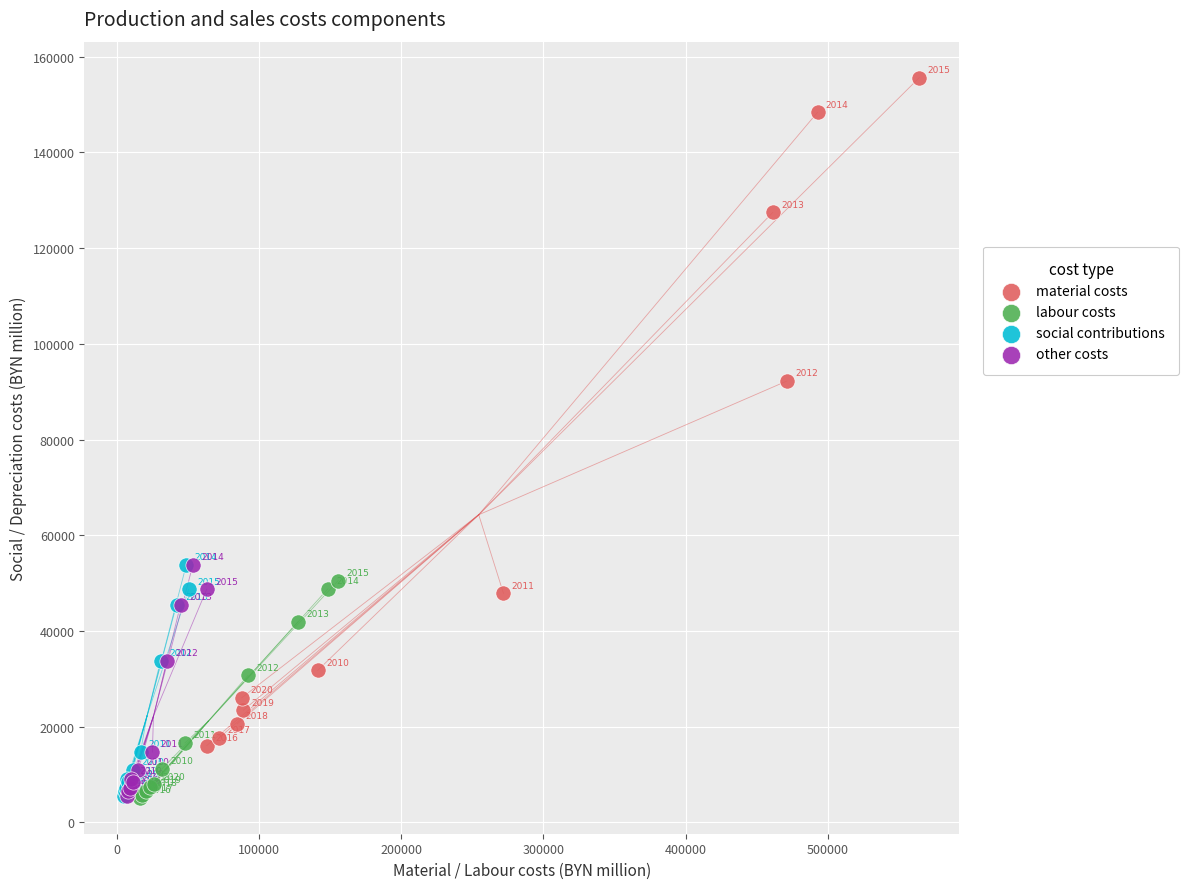

Which series contains the highest Y value?

material costs